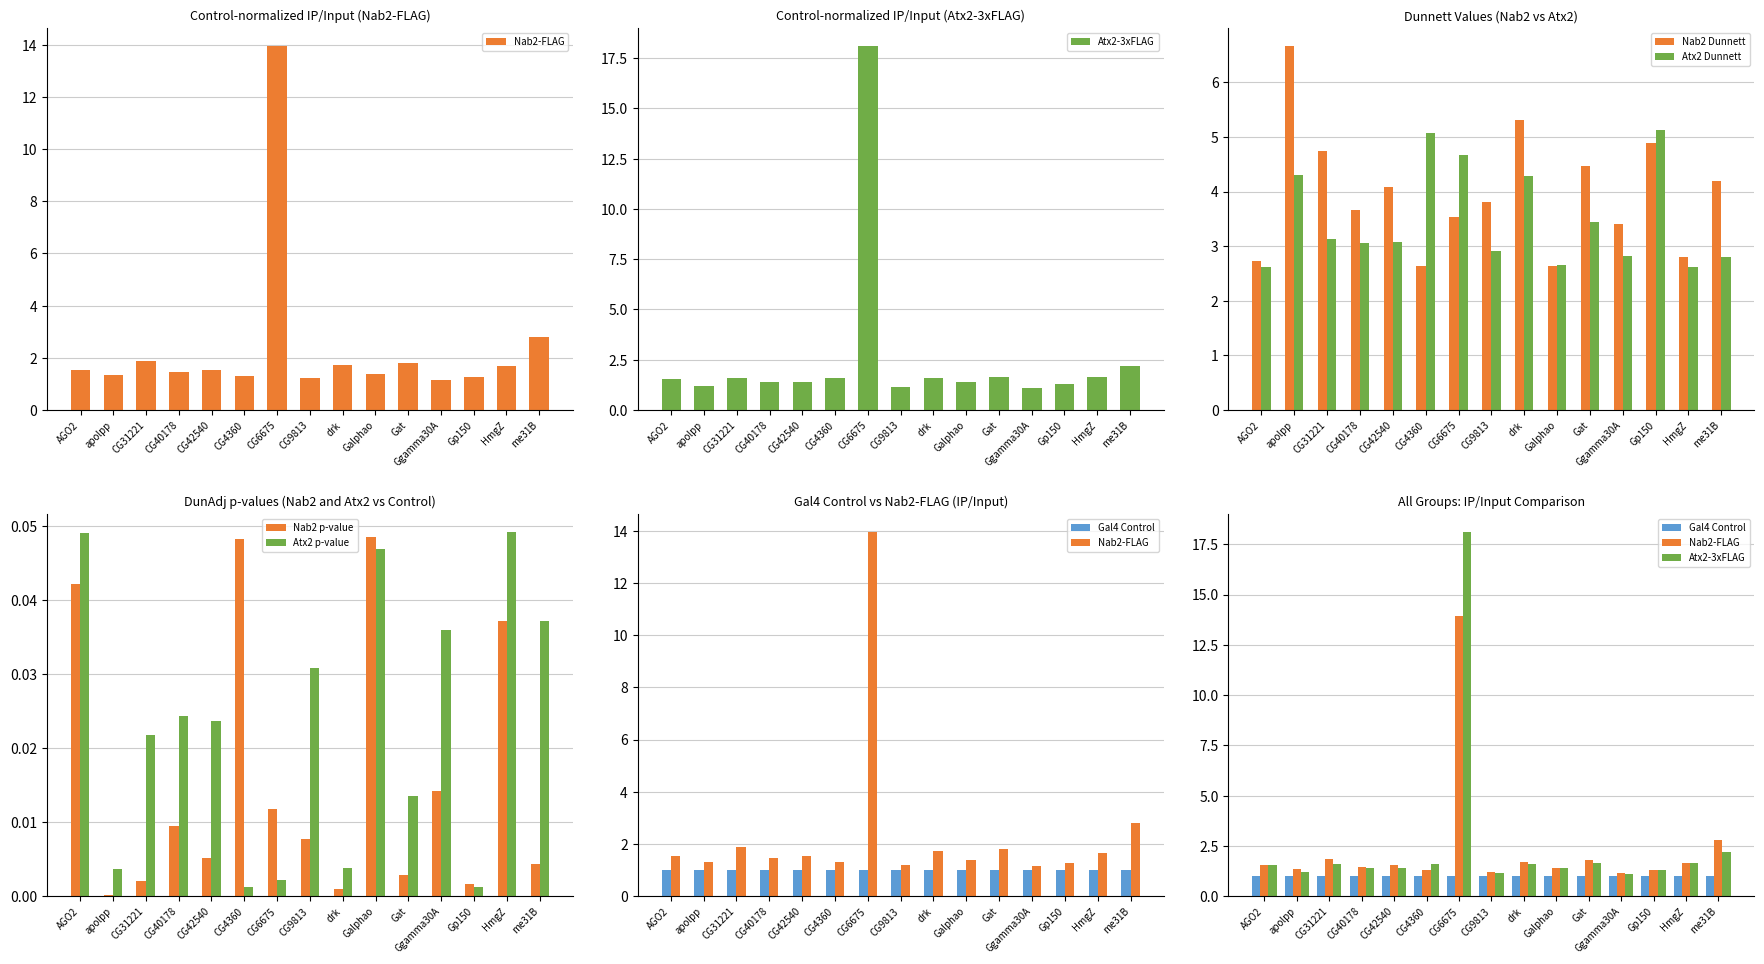

Approximately how many times larger is the value at HmgZ compared to drk?

1.0